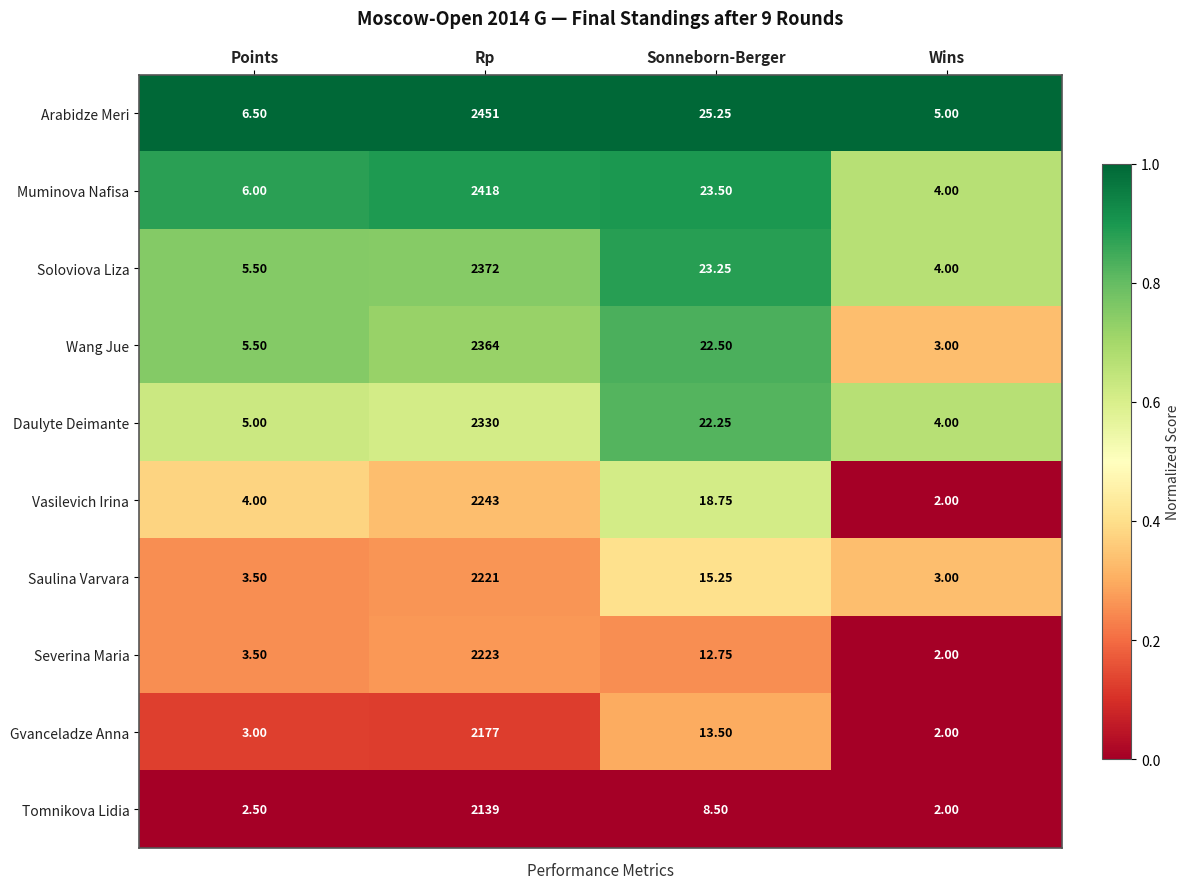

List the series in order of their peak value, lowest first.

Tomnikova Lidia, Gvanceladze Anna, Saulina Varvara, Severina Maria, Vasilevich Irina, Daulyte Deimante, Wang Jue, Soloviova Liza, Muminova Nafisa, Arabidze Meri